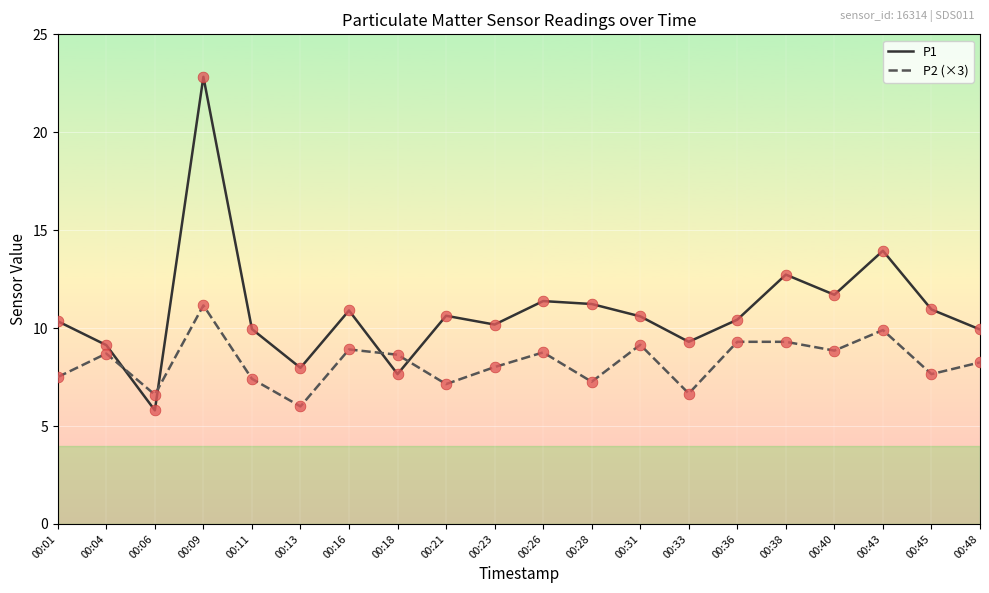

Which series has the largest total across all categories?

P1